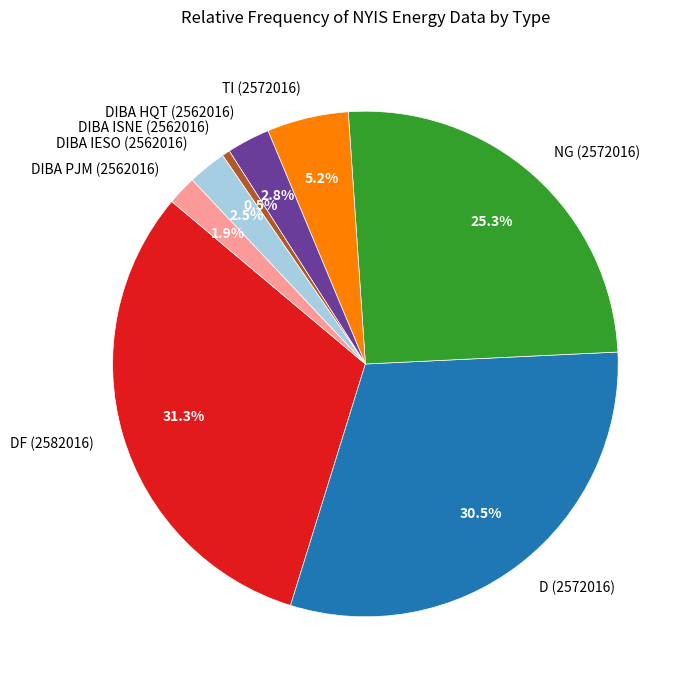

Does any single category account for the majority?

No